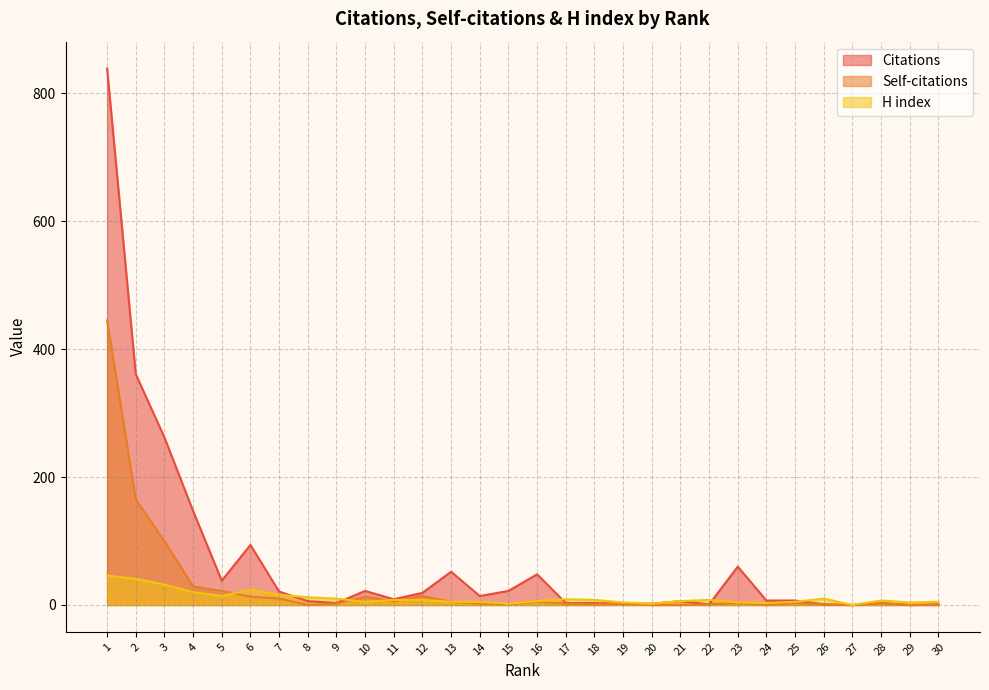

At which label does Citations first exceed 9?

1